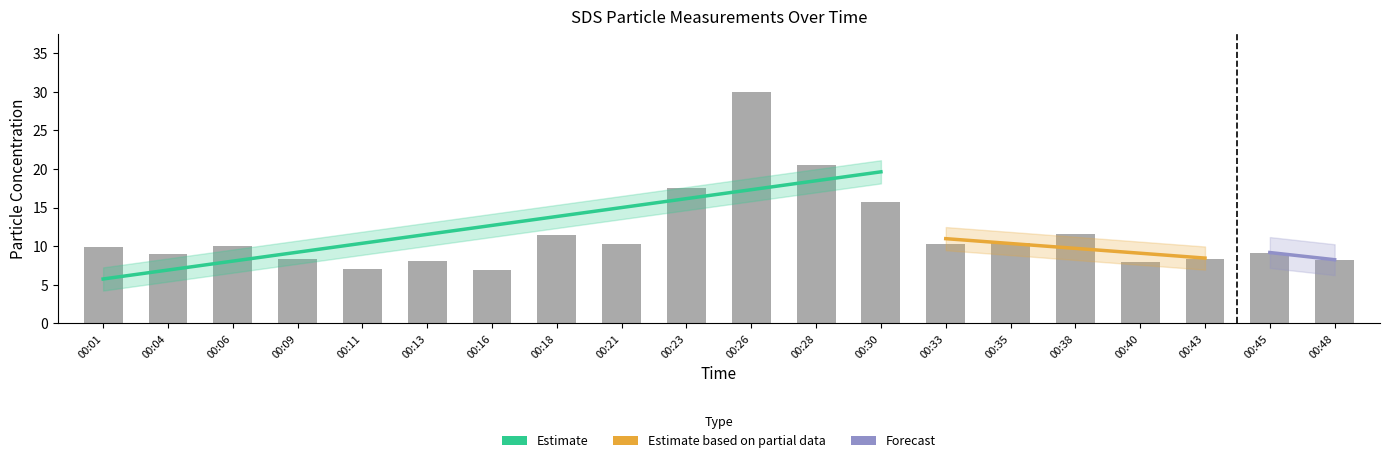

Rank the categories by value from highest to lowest.

00:26, 00:28, 00:23, 00:30, 00:38, 00:18, 00:35, 00:21, 00:33, 00:06, 00:01, 00:45, 00:04, 00:09, 00:43, 00:48, 00:13, 00:40, 00:11, 00:16